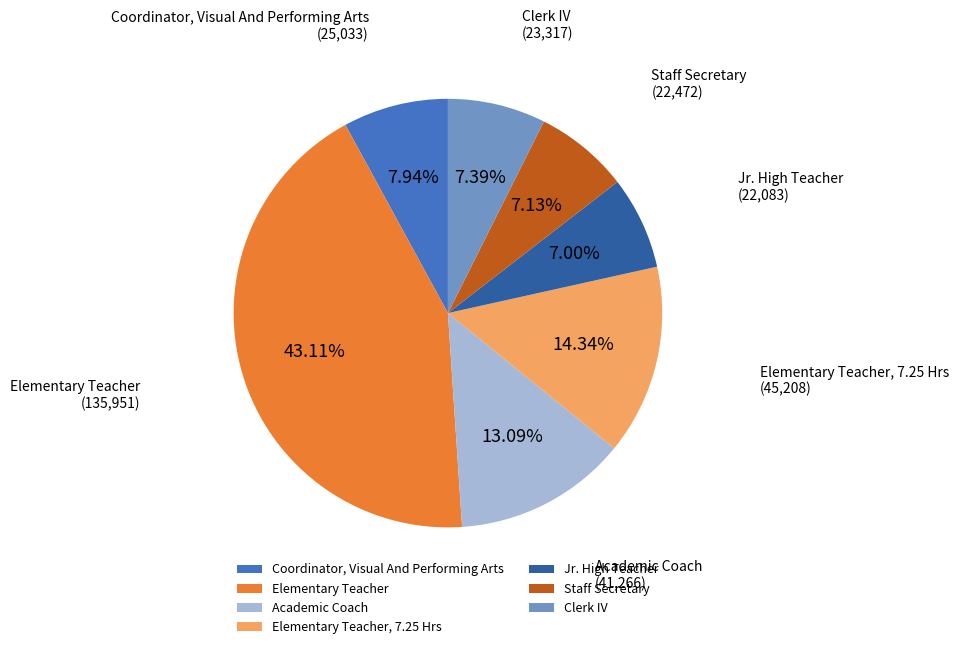

Count the number of slices in the pie.

7